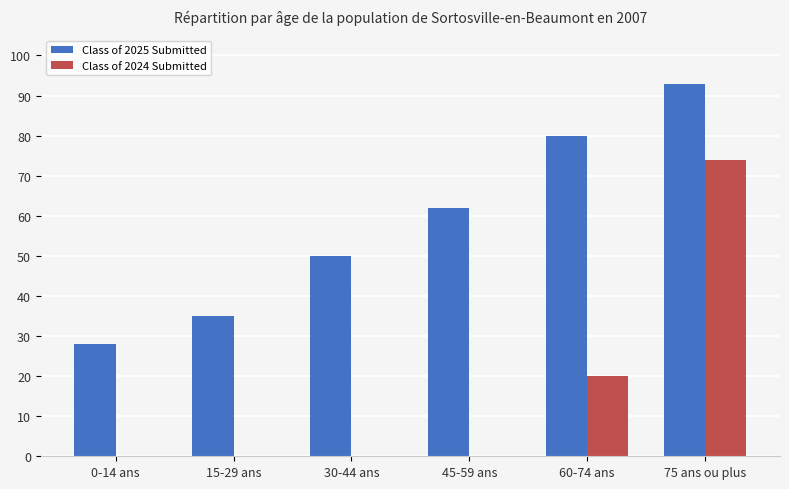

How many series are shown in this chart?

2